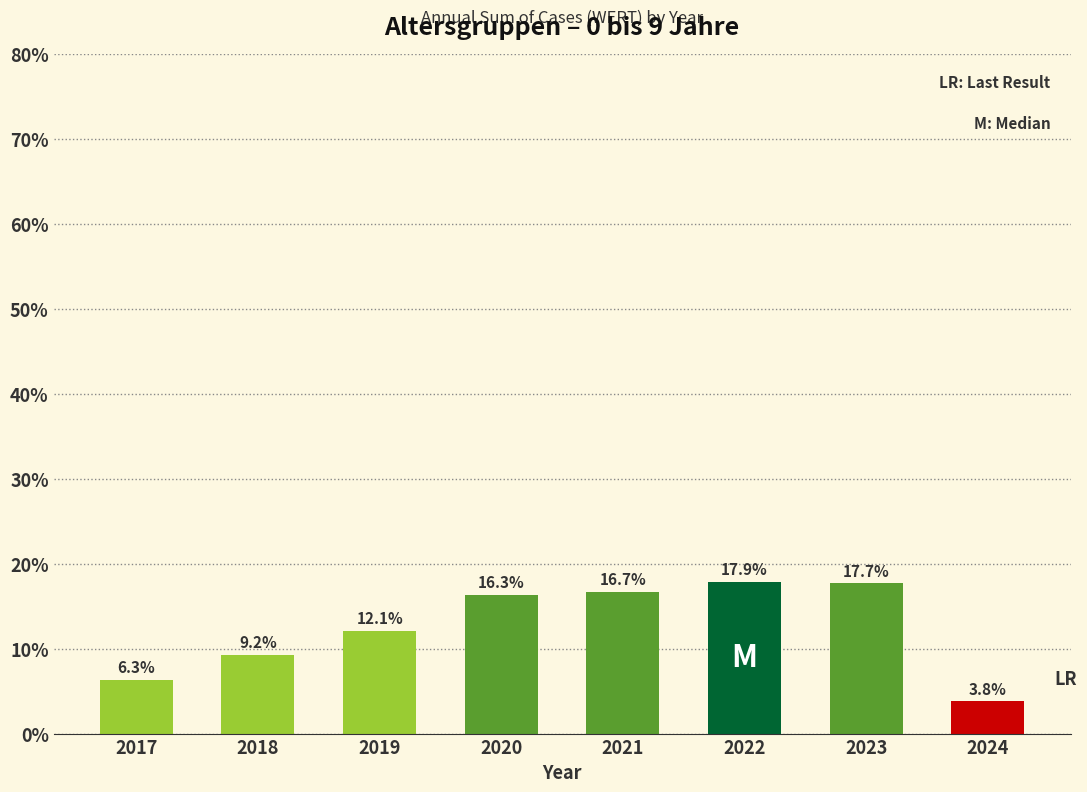

Reading right to left, extract all data points from this chart.

3.8	17.7	17.9	16.7	16.3	12.1	9.2	6.3